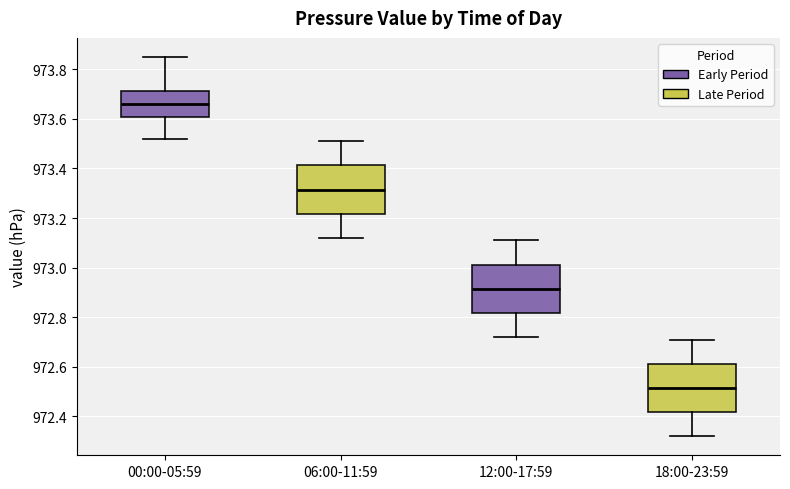

Which box has the lowest median line?

18:00-23:59